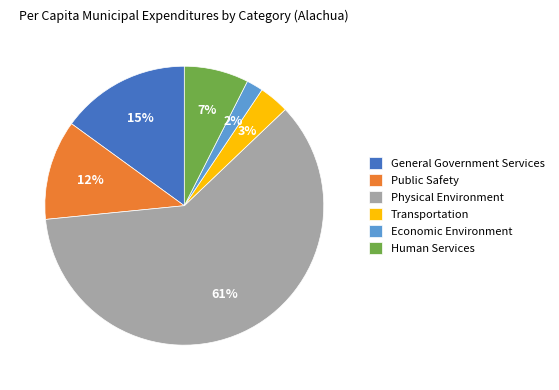

Which slice is the smallest?

Economic Environment